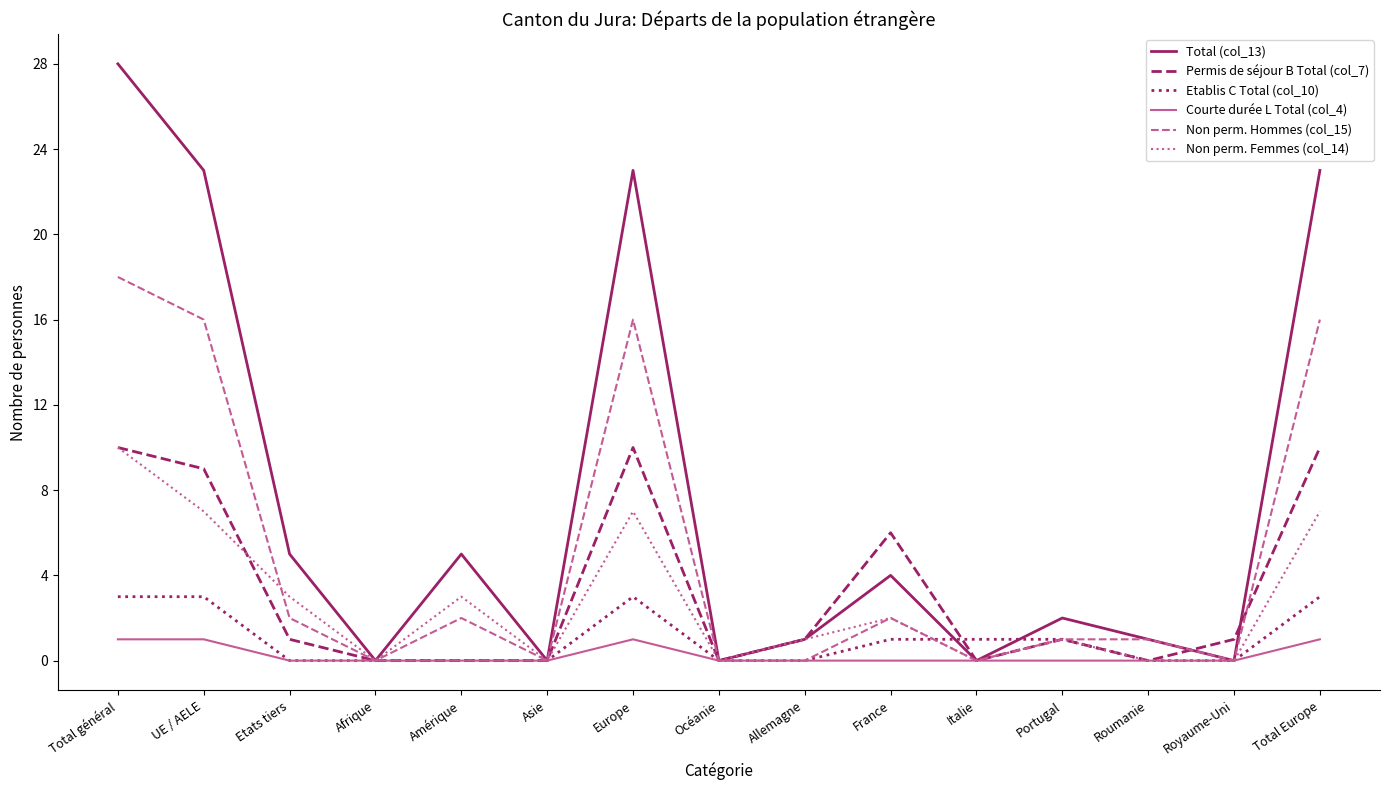

Which series changed the most between UE / AELE and Roumanie?

Total (col_13)